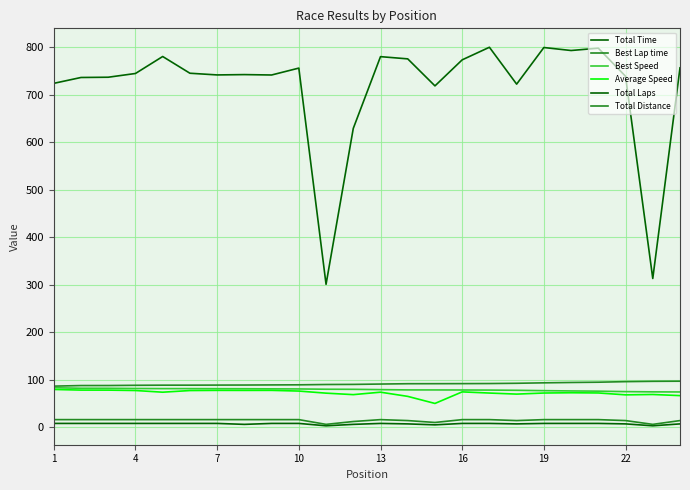

What is the smallest value displayed?

3.0